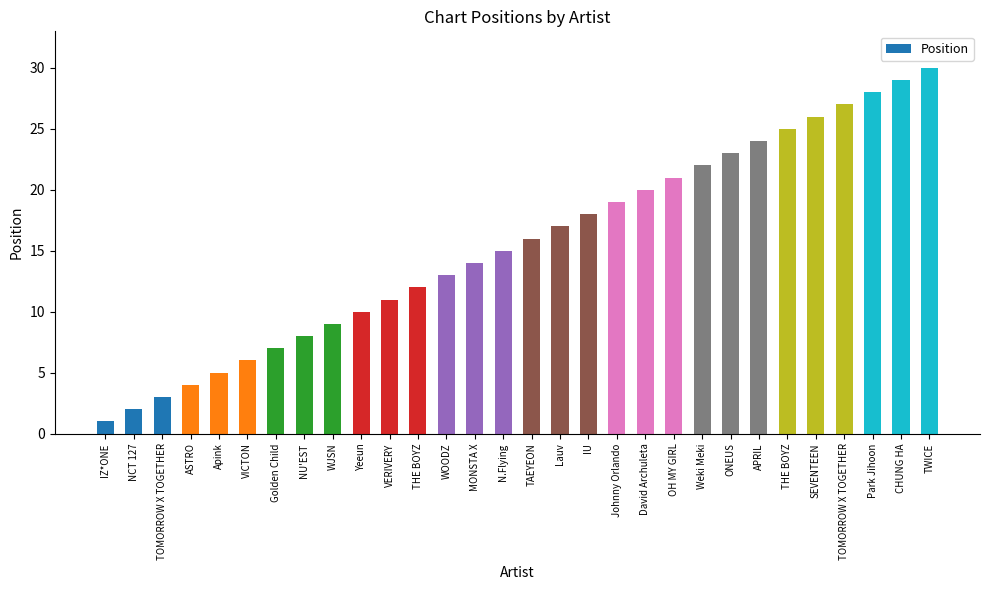

Which label corresponds to the largest value in the chart?

TWICE